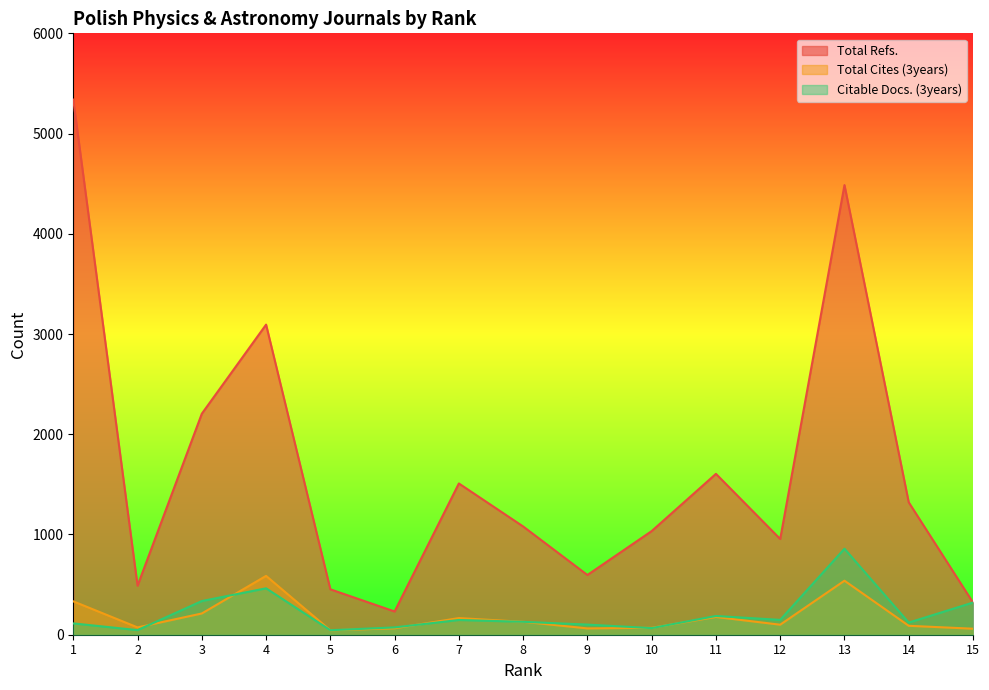

What is the difference between the second highest and minimum values in the Citable Docs. (3years) series?

418